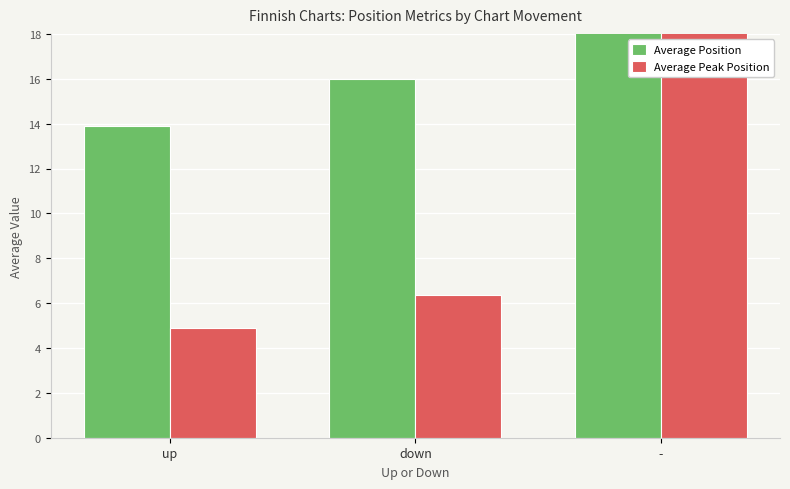

Rank the series by their maximum value, from highest to lowest.

Average Position, Average Peak Position